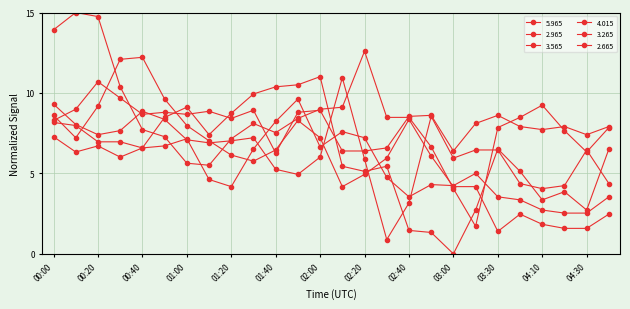

How many lines are shown in the chart?

6